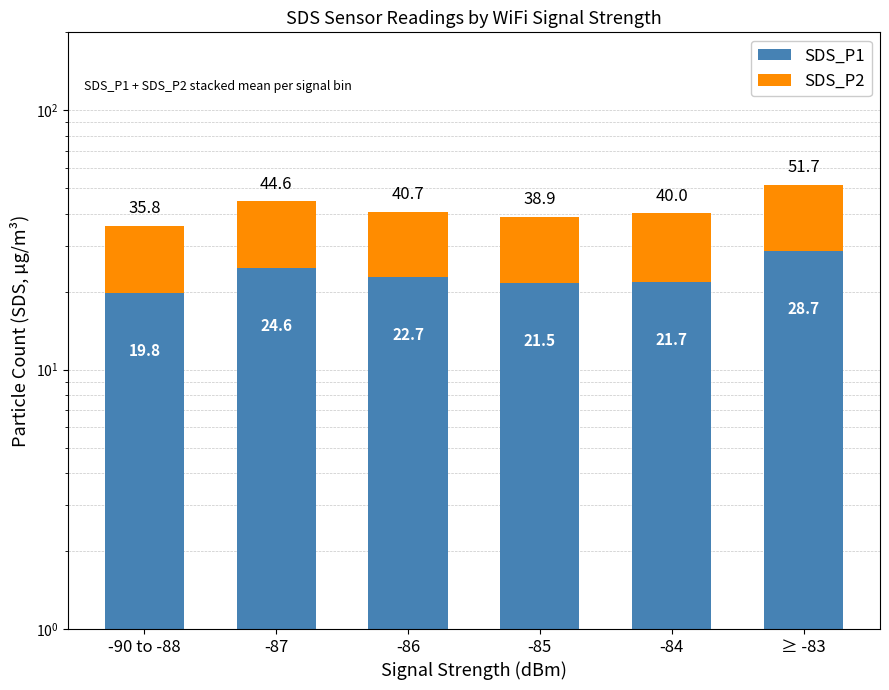

What is the label of the 3rd bar from the right?

-85